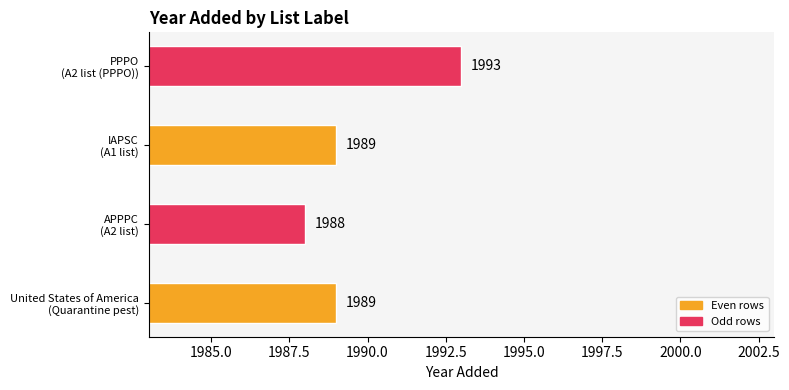

Reading bottom to top, what are all the values shown in this chart?

1989	1988	1989	1993